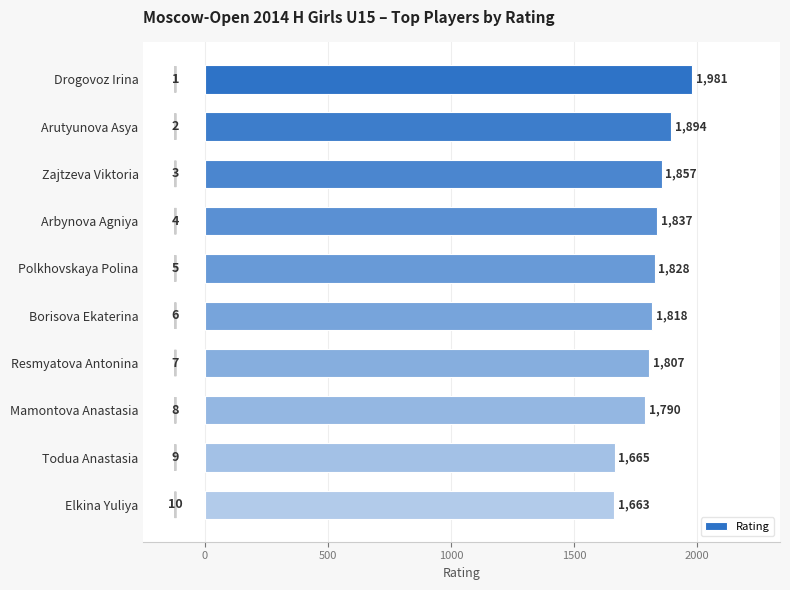

What value does the data have at Arbynova Agniya, to the nearest 5?

1835